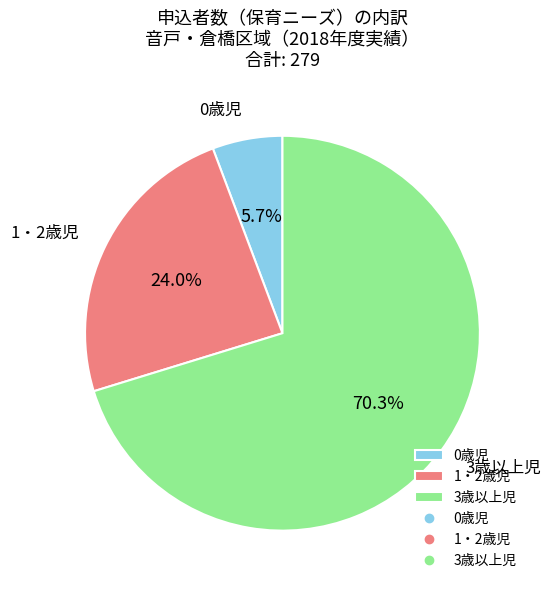

To the nearest percent, what portion does 3歳以上児 represent?

70%